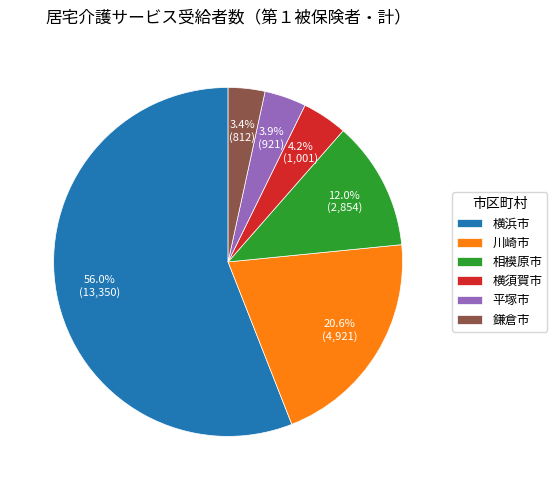

To the nearest percent, what is the difference between the 相模原市 and 横須賀市 slice percentages?

8%